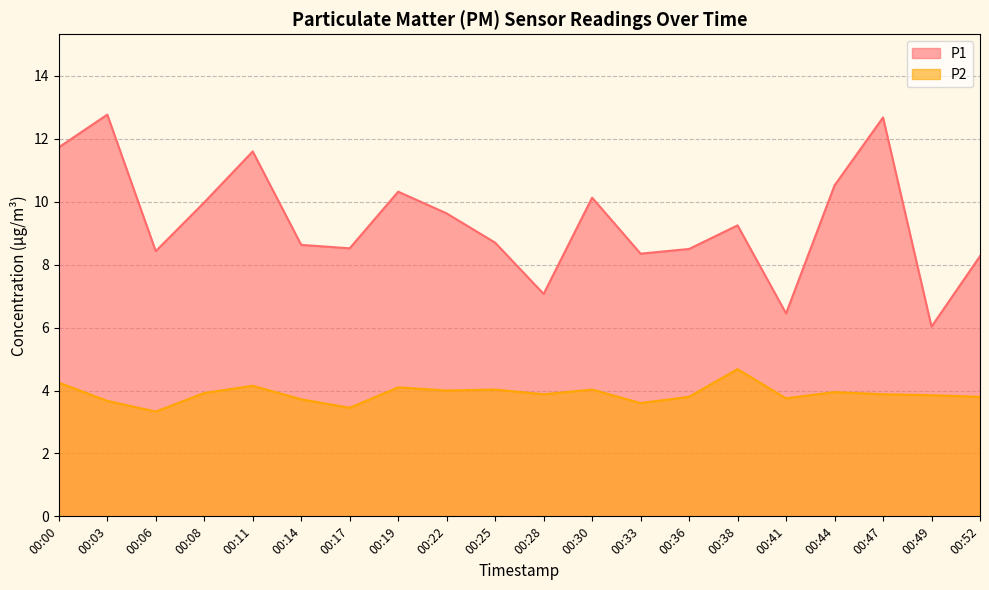

True or false: P1 and P2 intersect in this chart.

False